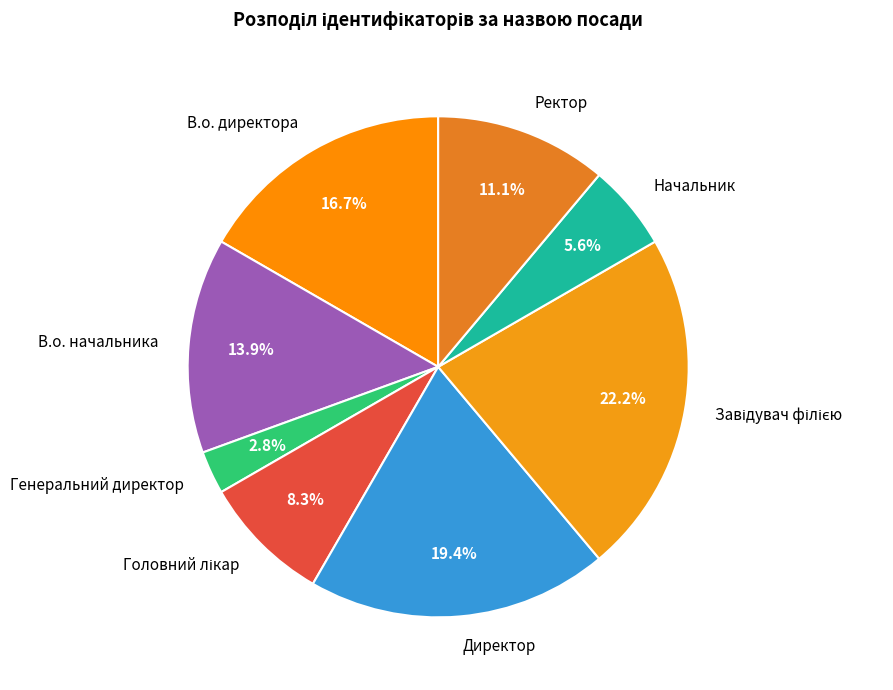

How many slices are in this pie chart?

8